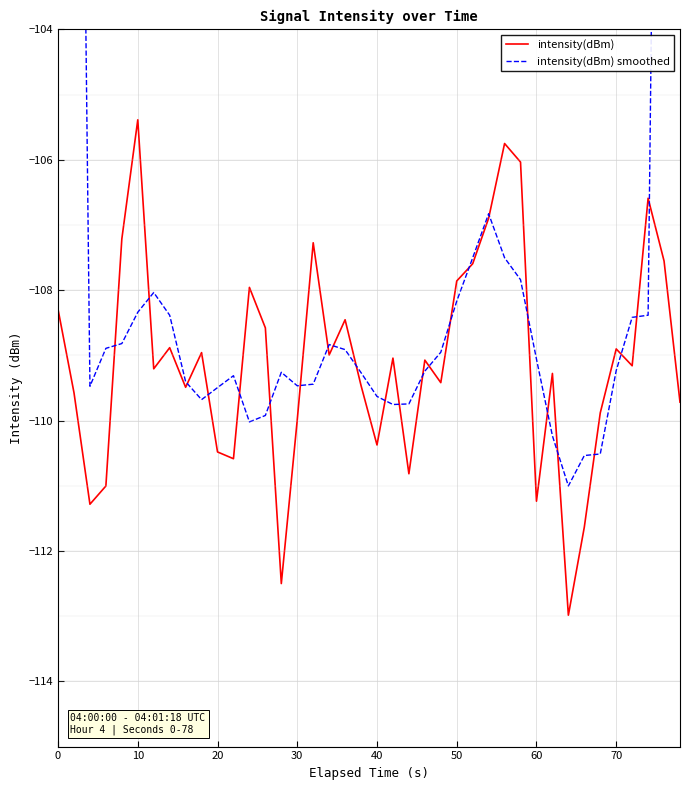

What is the difference between the maximum and minimum values in the intensity(dBm) series?

7.6